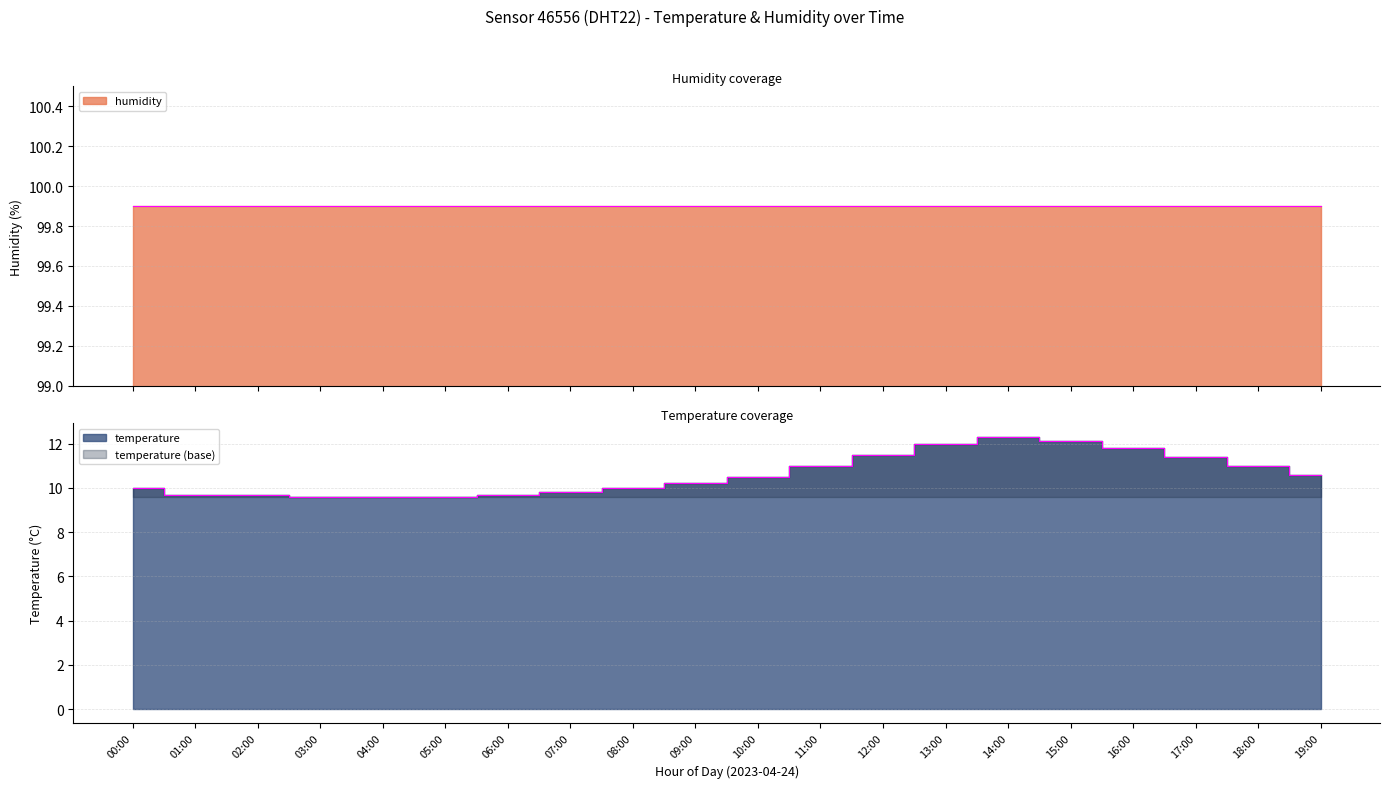

True or false: the data shows 14.9 at 08:00.

False